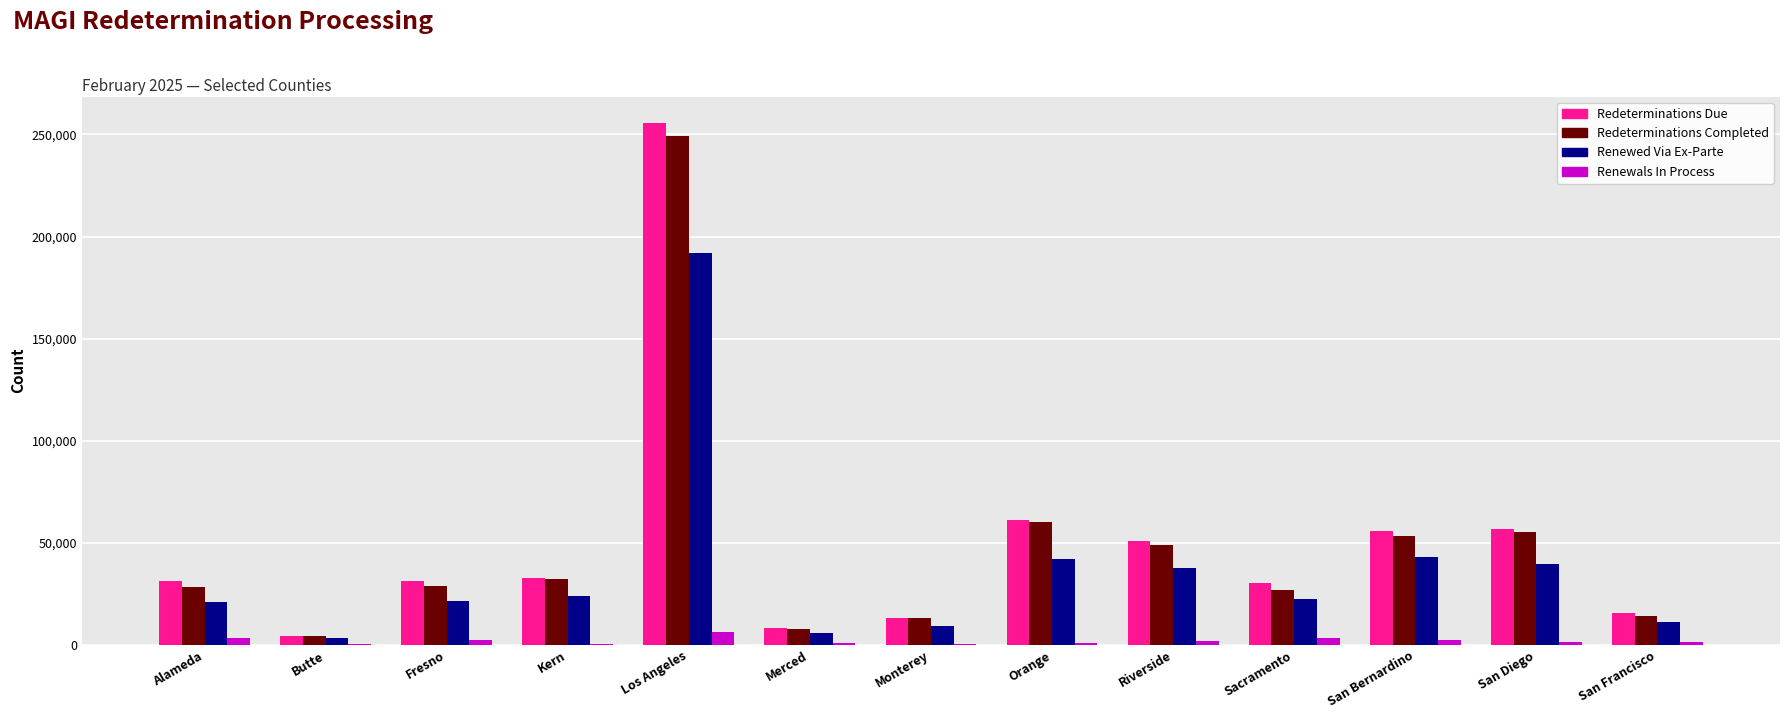

Which series changed the most between Los Angeles and Monterey?

Redeterminations Due